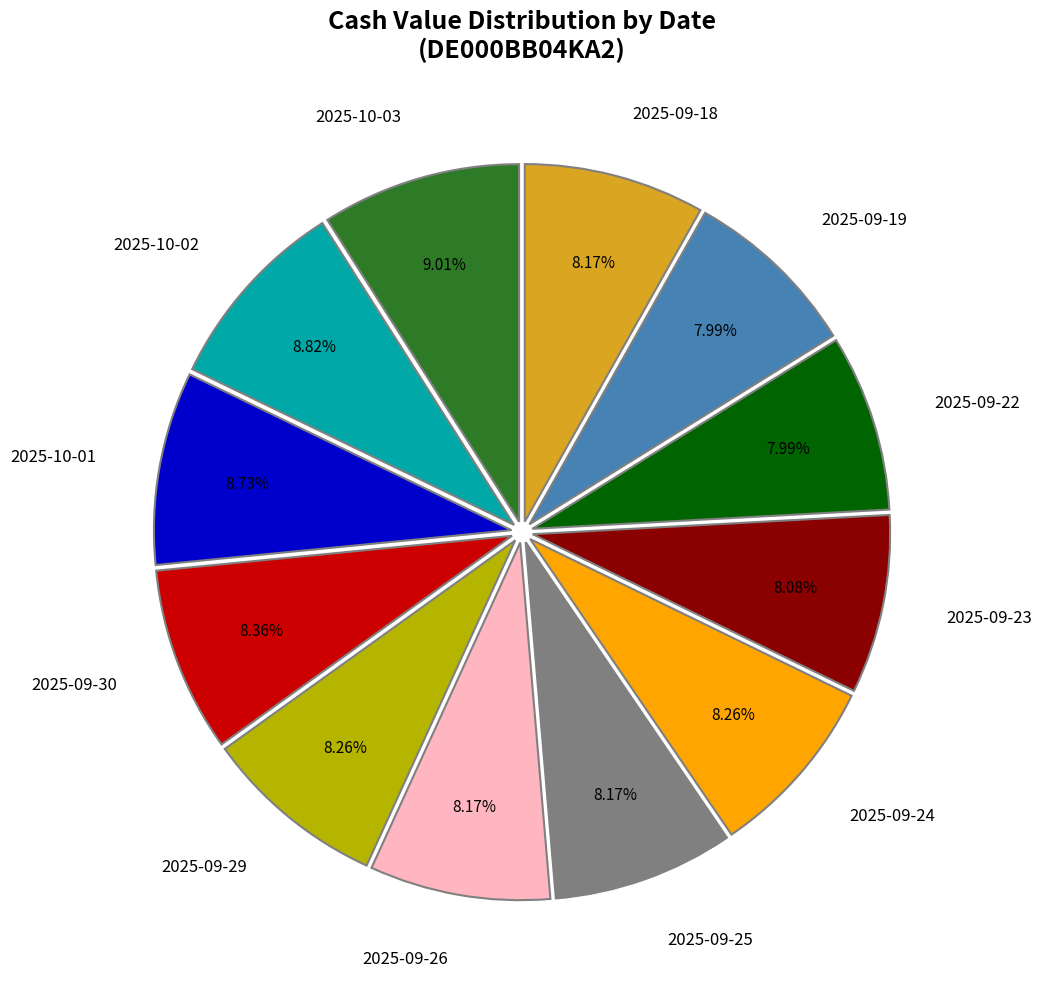

The 2025-10-01 slice represents 9% of the pie. True or false?

True